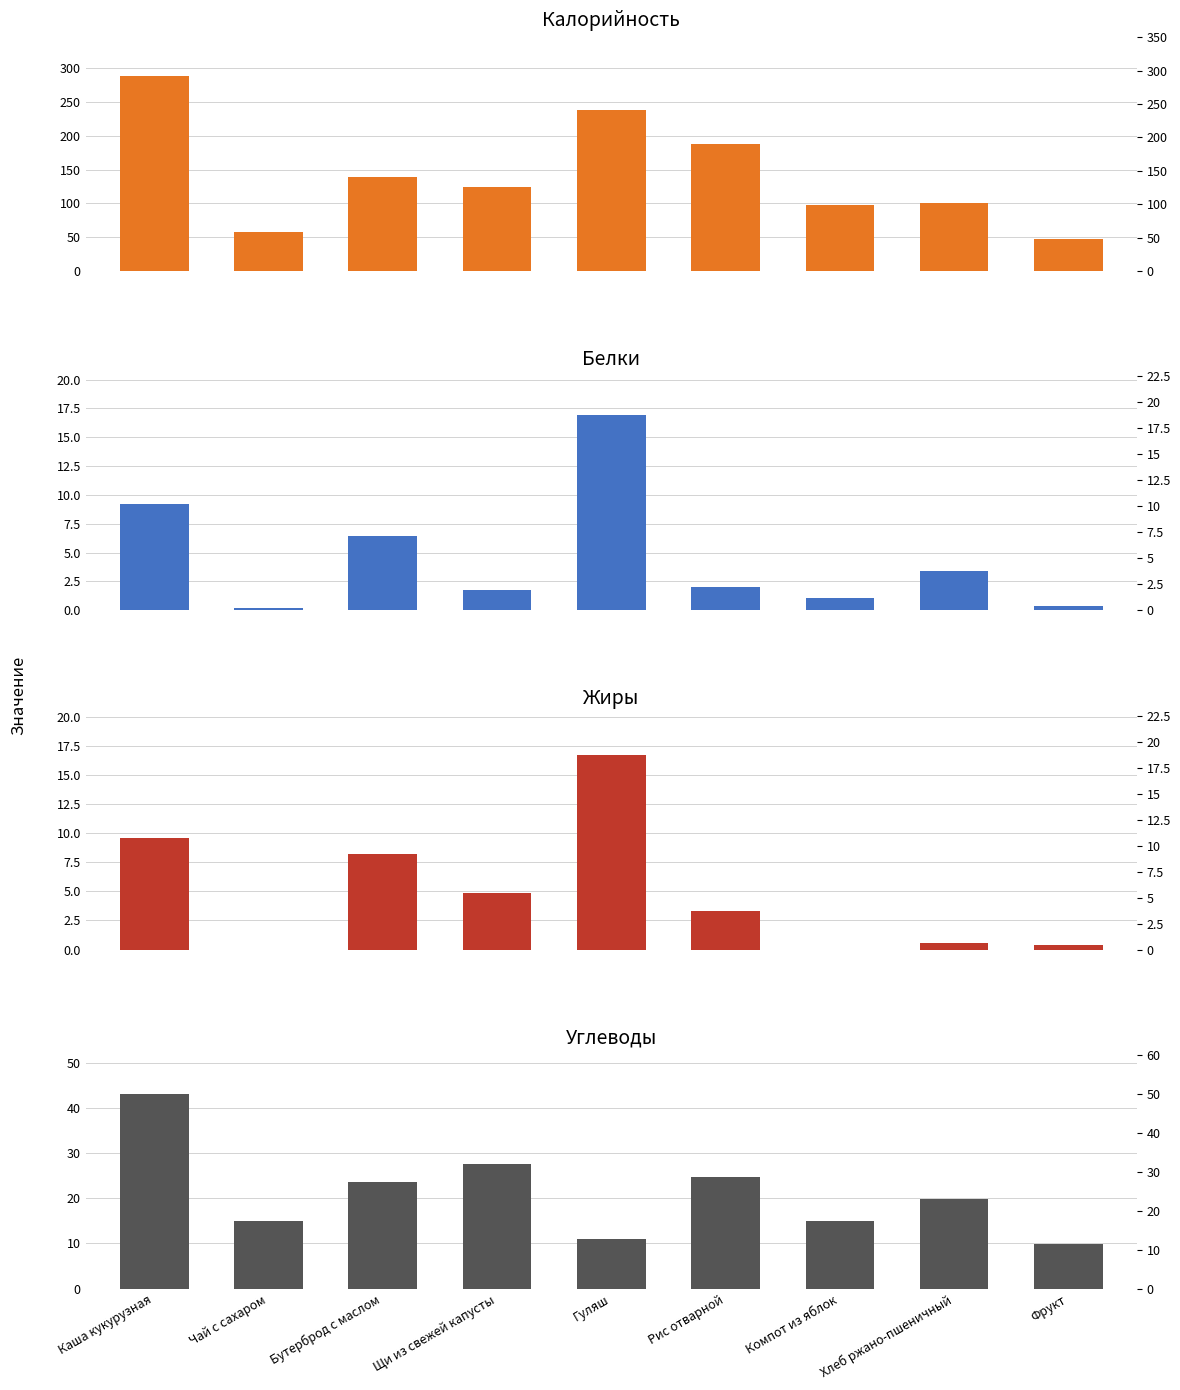

How many data points in Белки are less than 1?

2